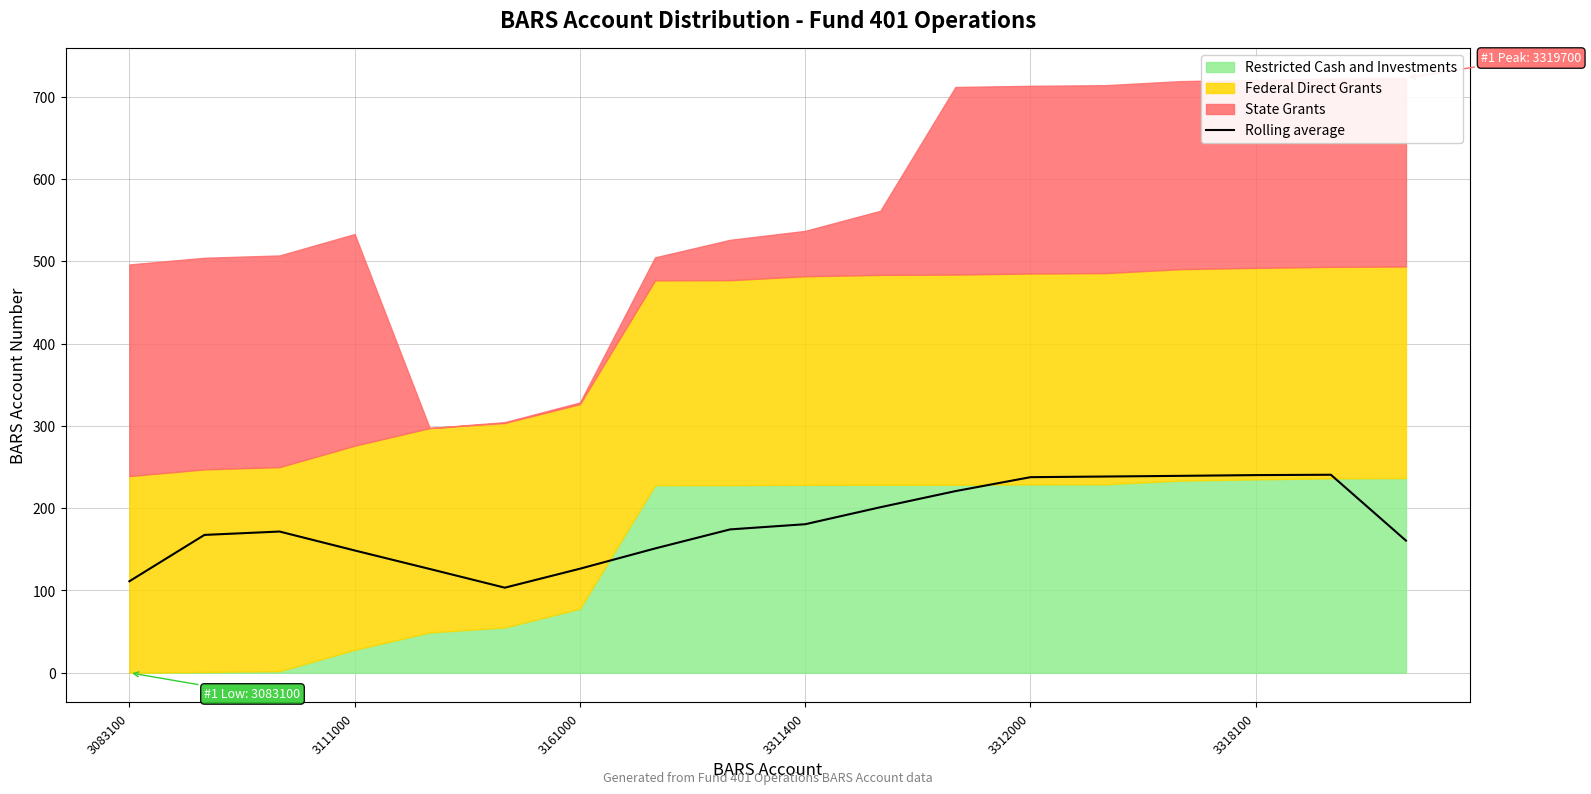

What is the minimum value shown in the chart?

103.4